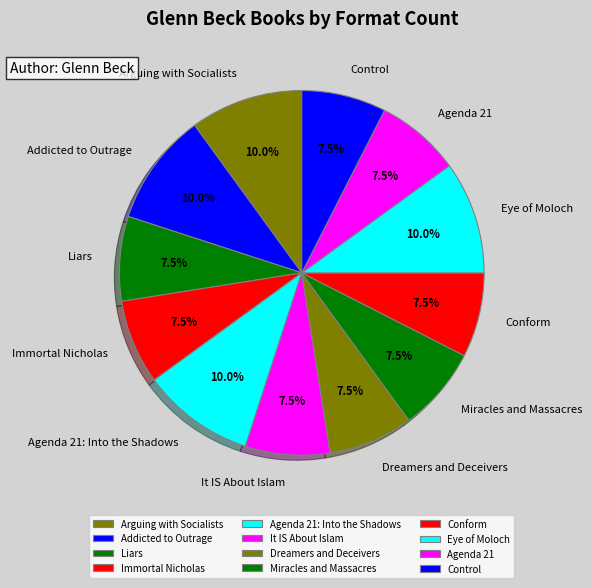

Is there any slice that represents more than half of the pie?

No